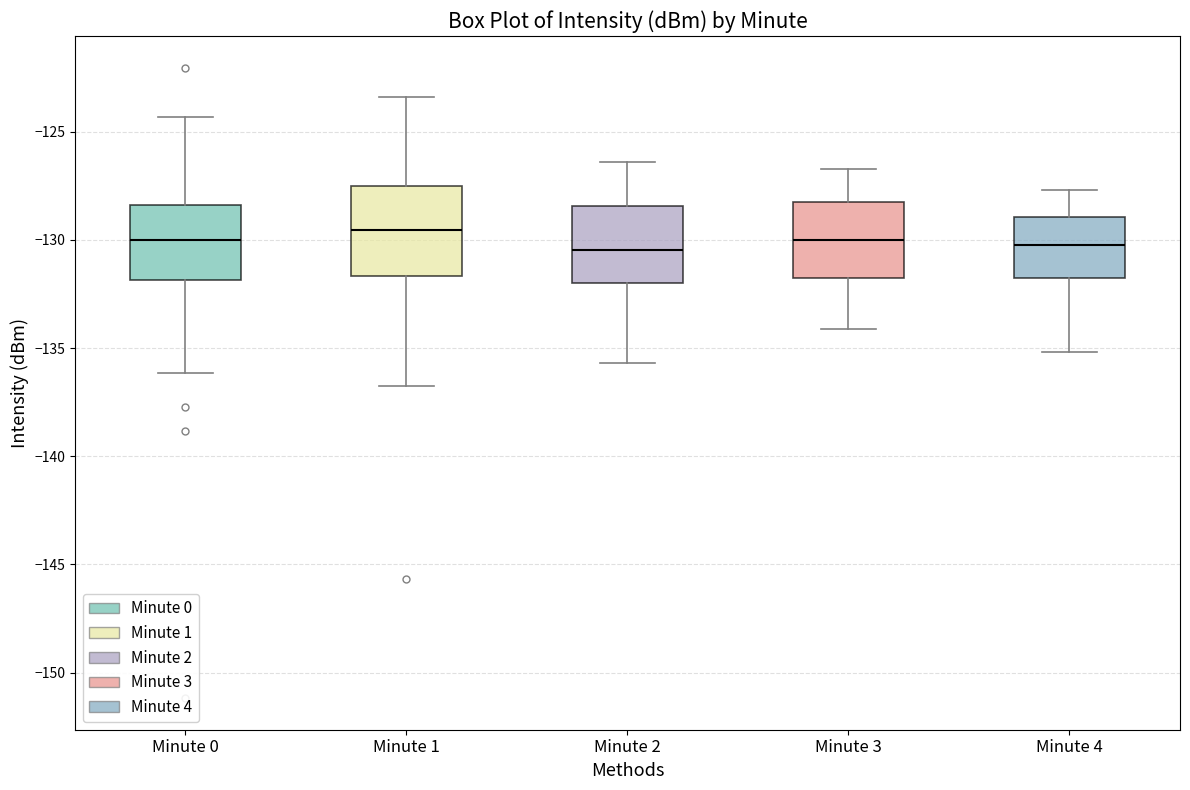

Reading left to right, read every box against the y-axis: the position of its median line, the range the box covers, and the ends of its whiskers. The values are not printed on the chart, so give them approximately, as read against the axis.

Minute 0: median -130.0, box -132.0 to -128.5, whiskers -136.0 to -124.5
Minute 1: median -129.5, box -131.5 to -127.5, whiskers -136.5 to -123.5
Minute 2: median -130.5, box -132.0 to -128.5, whiskers -135.5 to -126.5
Minute 3: median -130.0, box -131.5 to -128.0, whiskers -134.0 to -126.5
Minute 4: median -130.0, box -132.0 to -129.0, whiskers -135.0 to -127.5